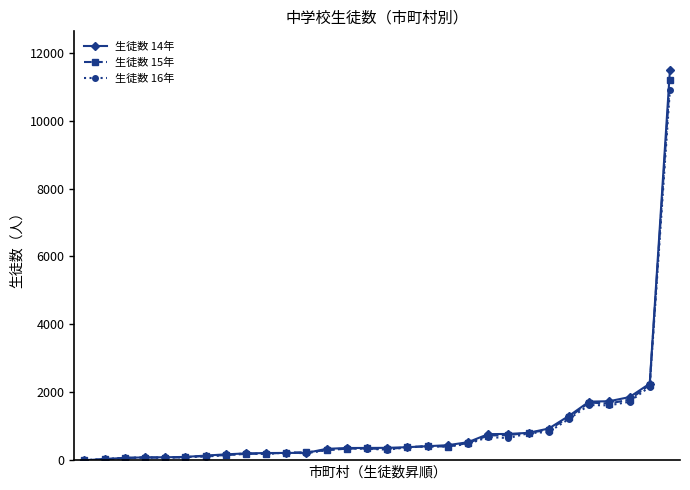

Which series has the largest range (max minus min)?

生徒数 14年